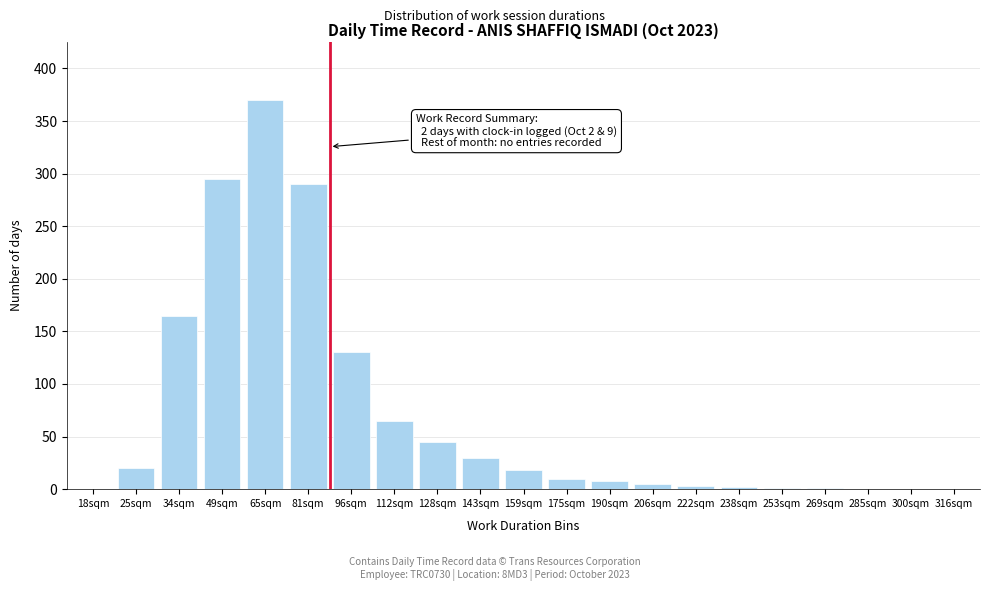

What is the sum of all values?

1458